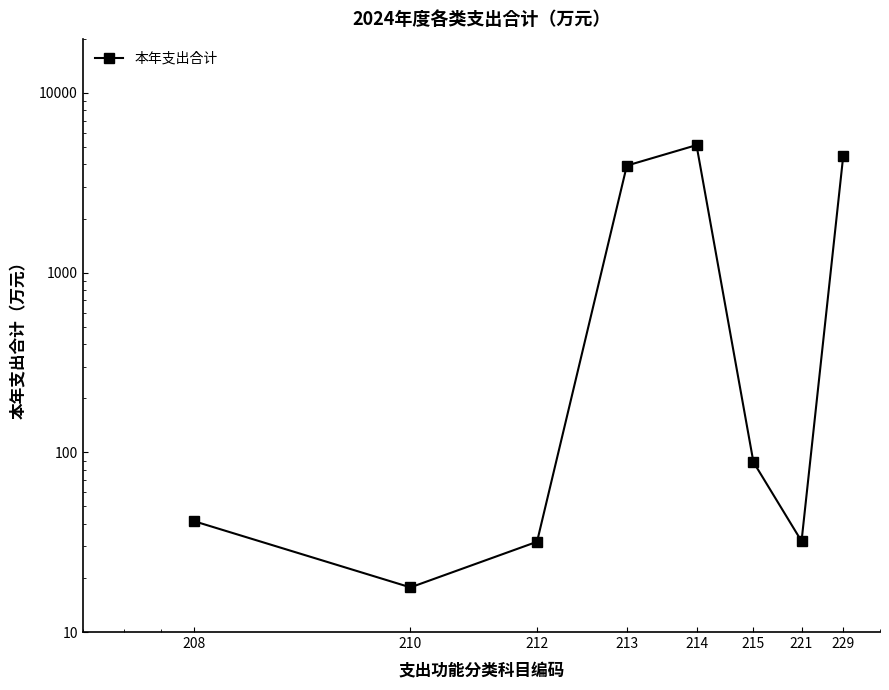

What is the maximum value shown in the chart?

5126.5